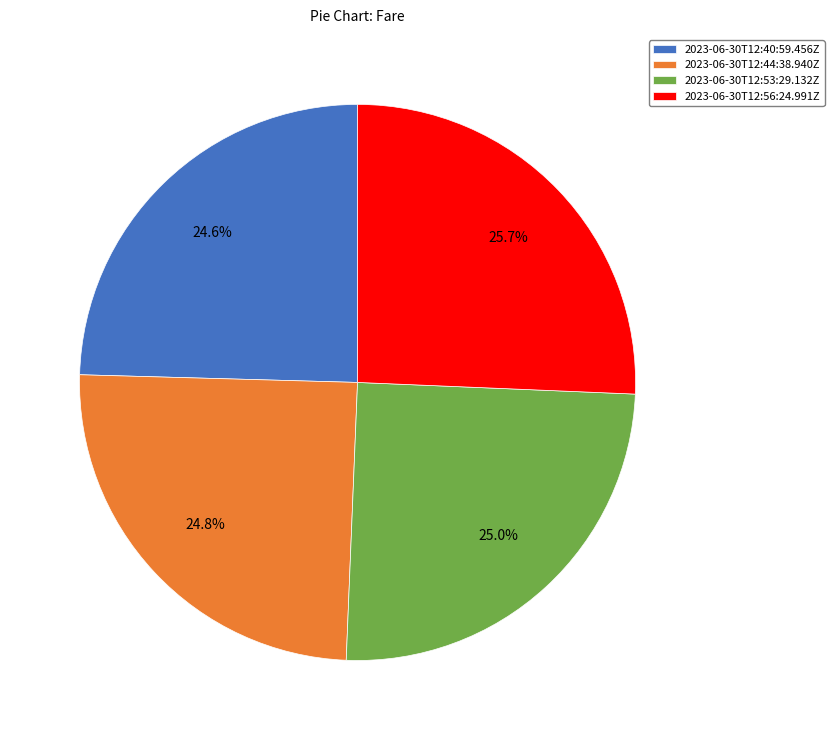

How many slices are in this pie chart?

4